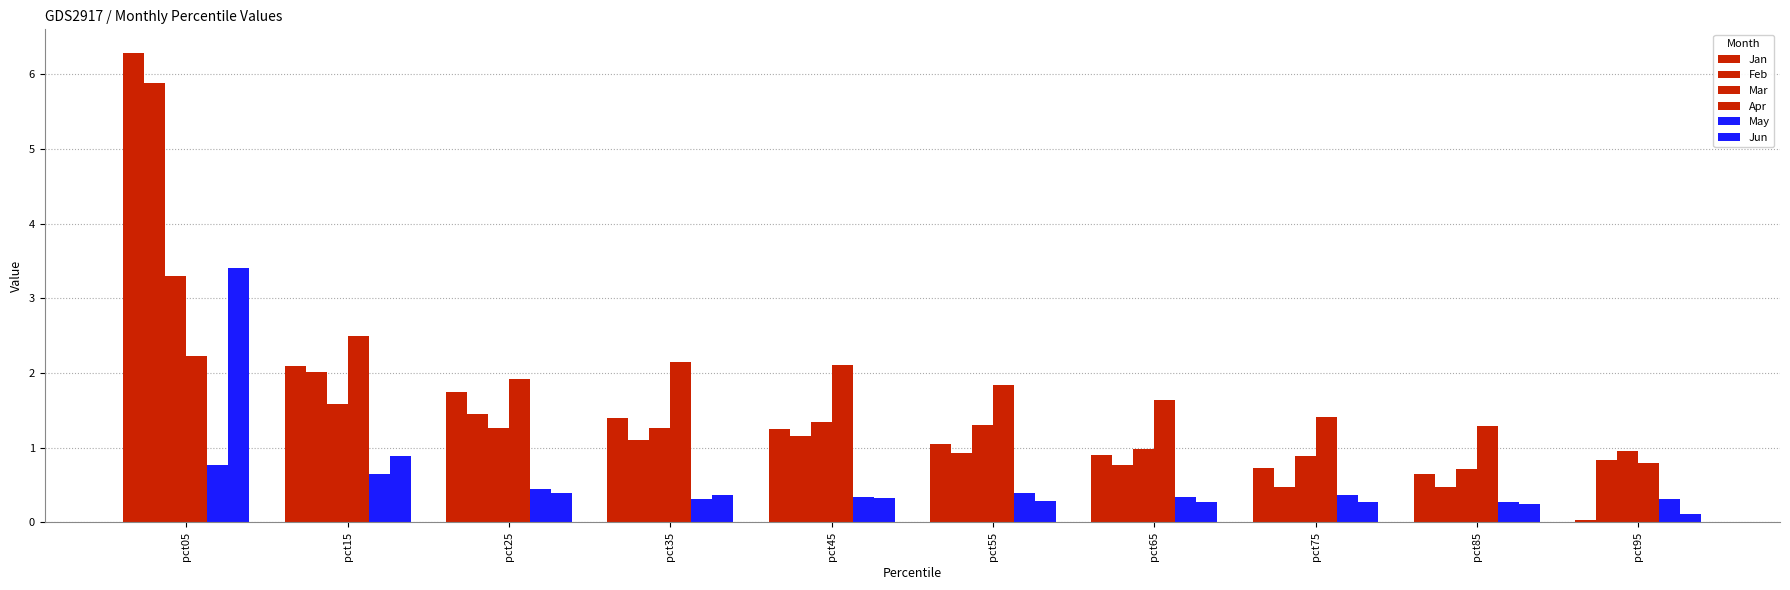

Does the chart contain stacked bars?

No